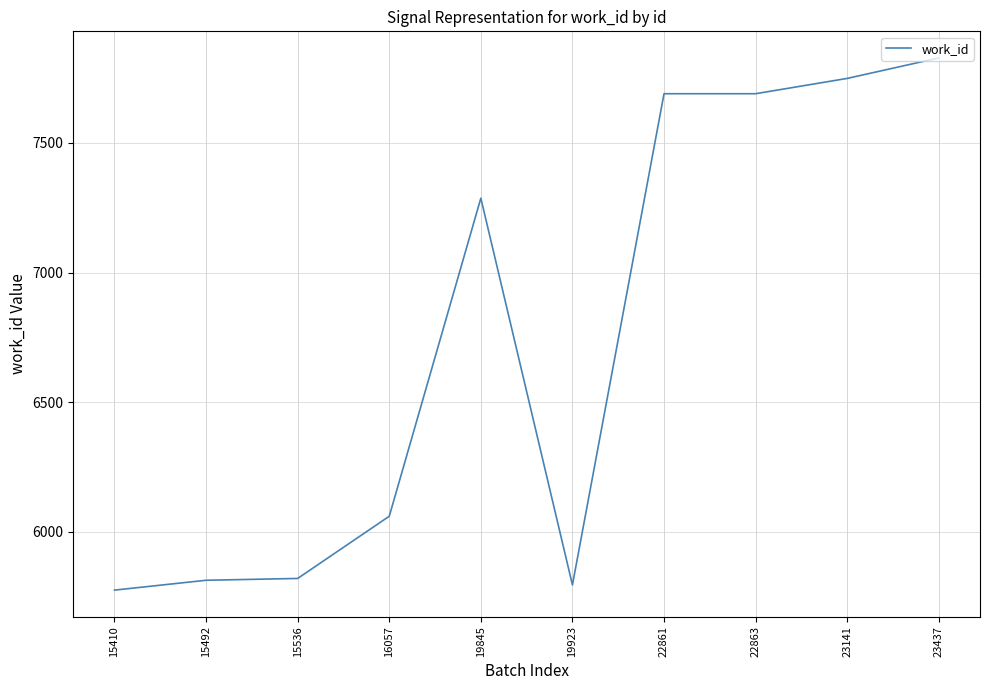

What is the difference between the maximum and minimum values?

2053